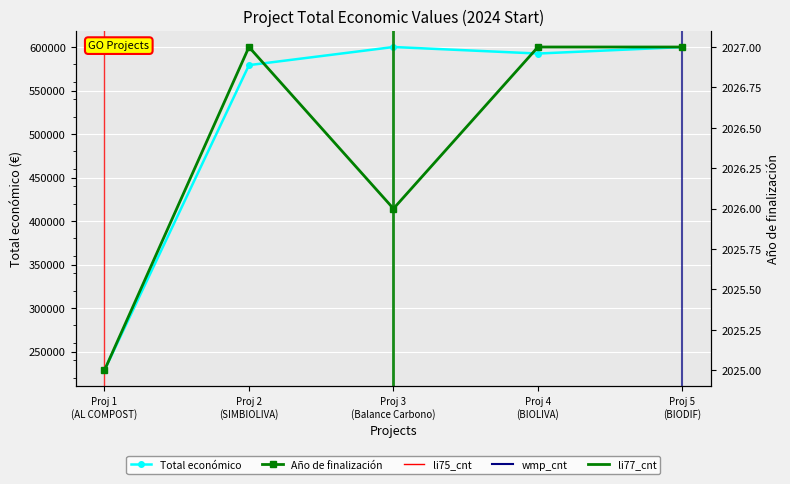

Count the number of categories in the chart.

5